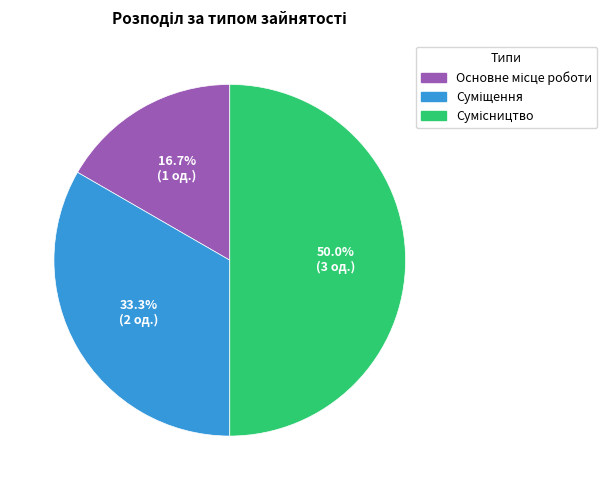

Combined, do Суміщення and Сумісництво account for over 50%?

Yes